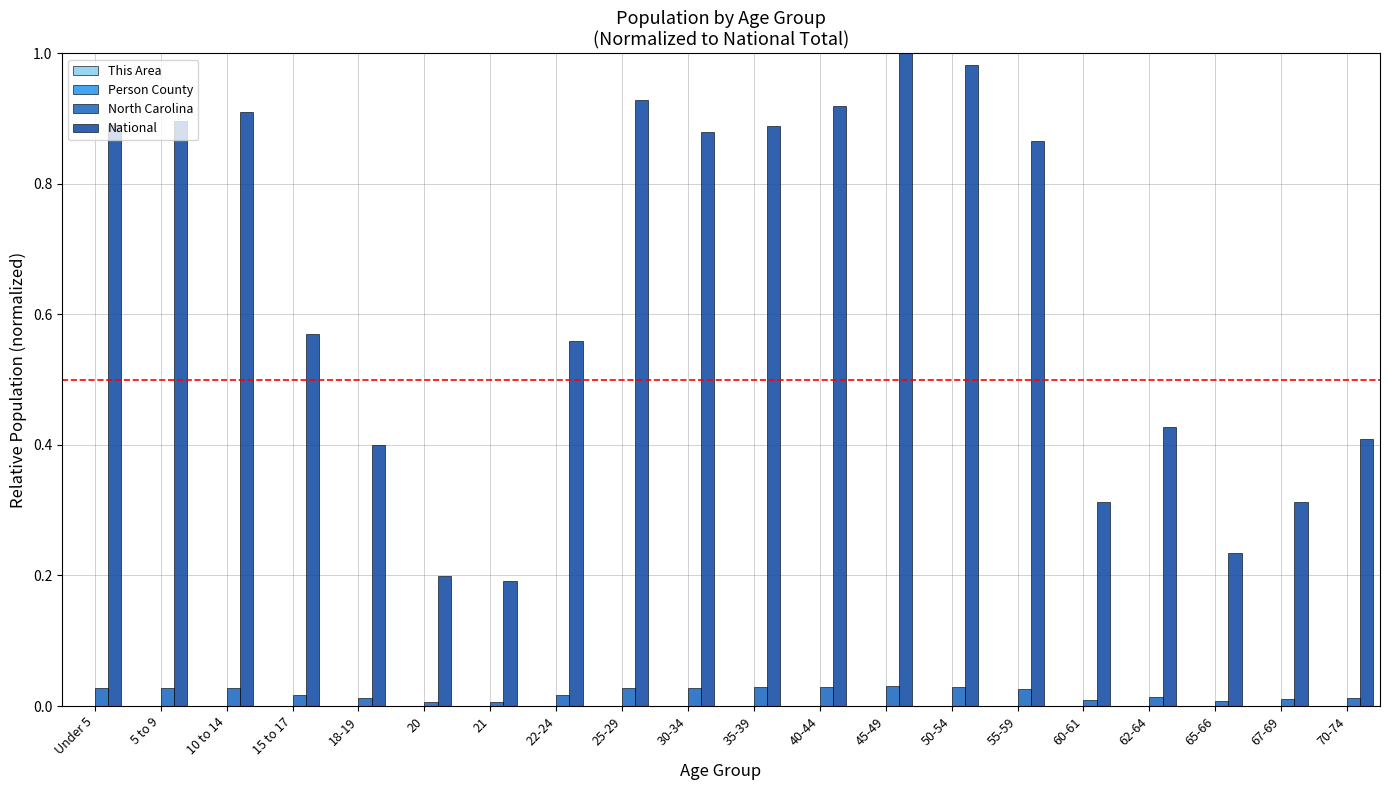

Which series has the largest total across all categories?

National